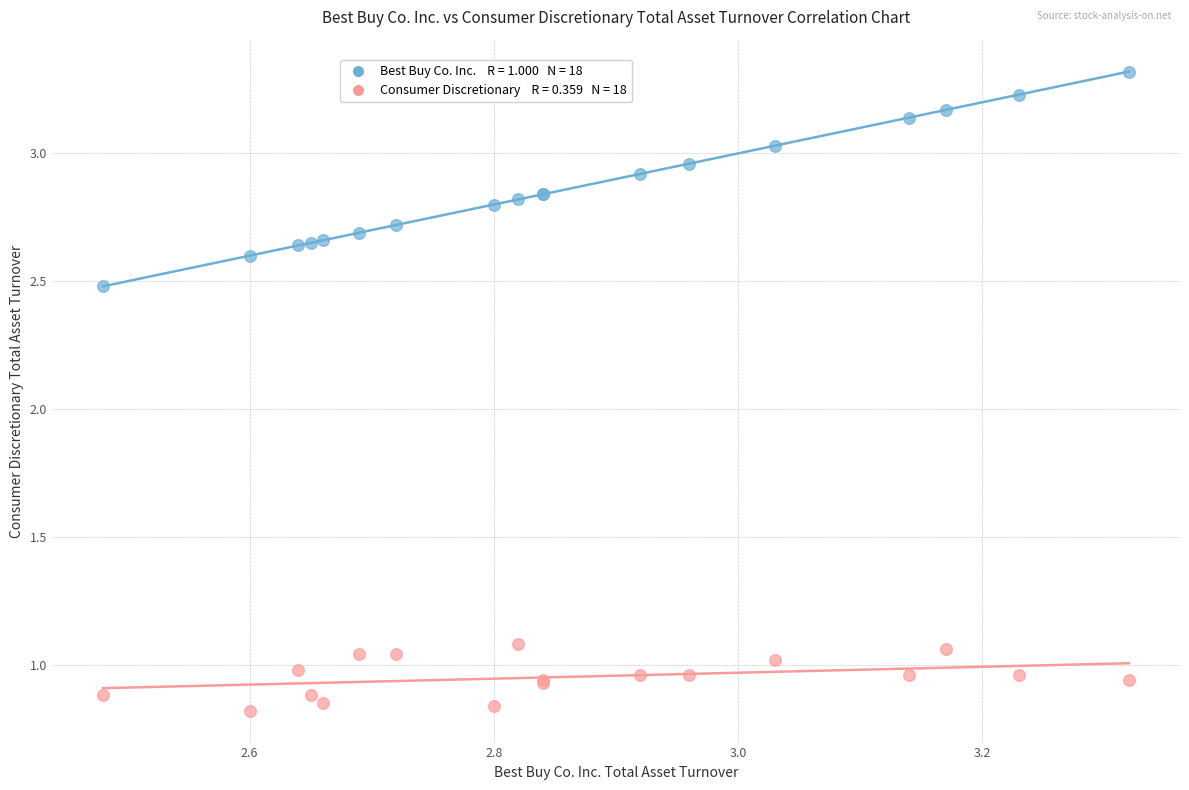

Across all series, what Y value is closest to 2?

2.5